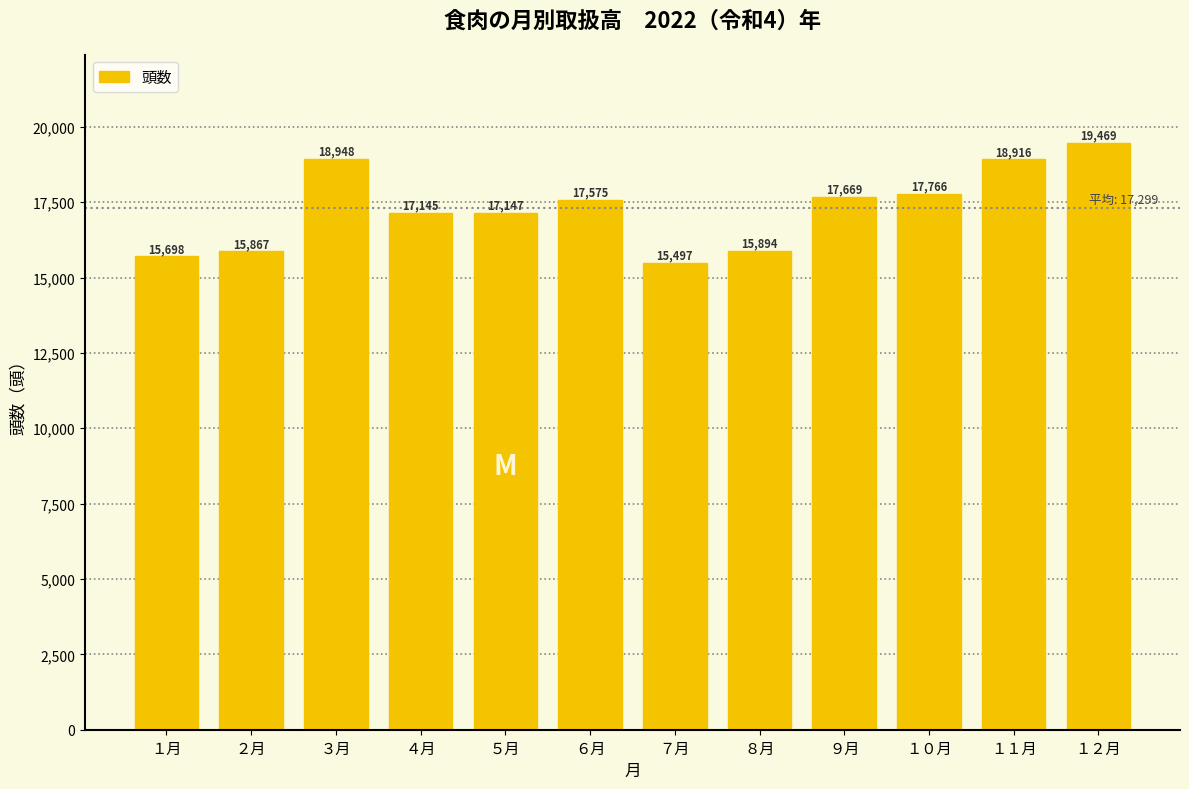

Reading left to right, transcribe all the data shown in this chart.

15698	15867	18948	17145	17147	17575	15497	15894	17669	17766	18916	19469